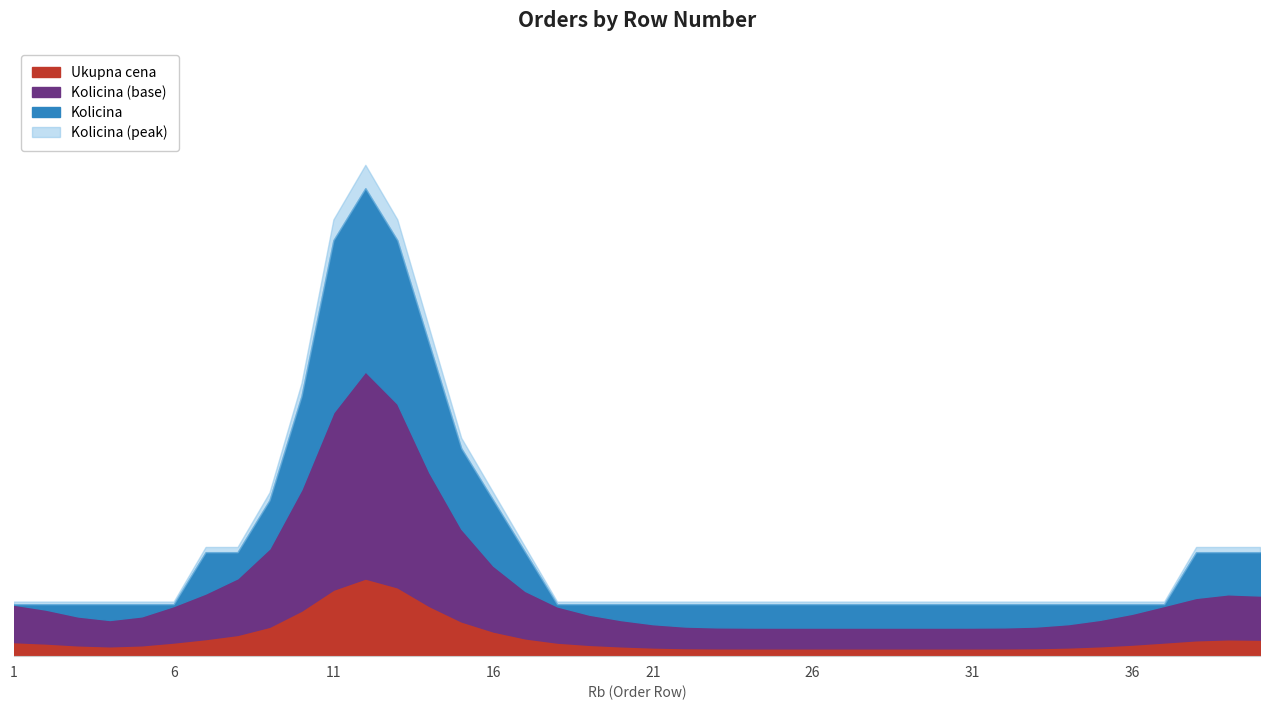

What are all the series names shown in the legend?

Ukupna cena, Kolicina (base), Kolicina, Kolicina (peak)